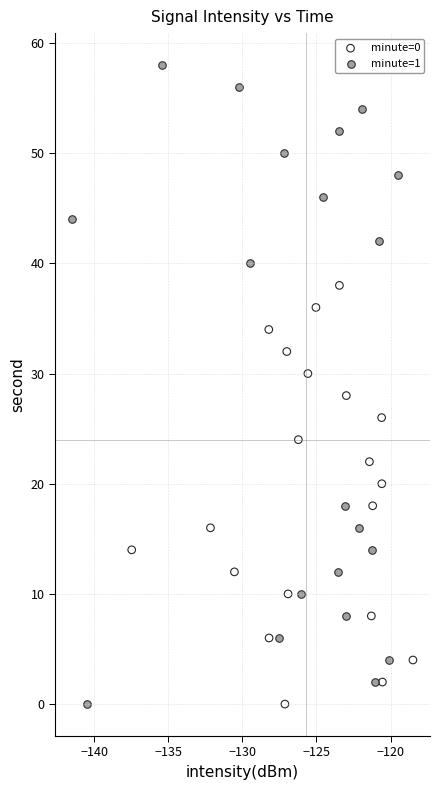

Which series has the widest spread of Y values?

minute=1